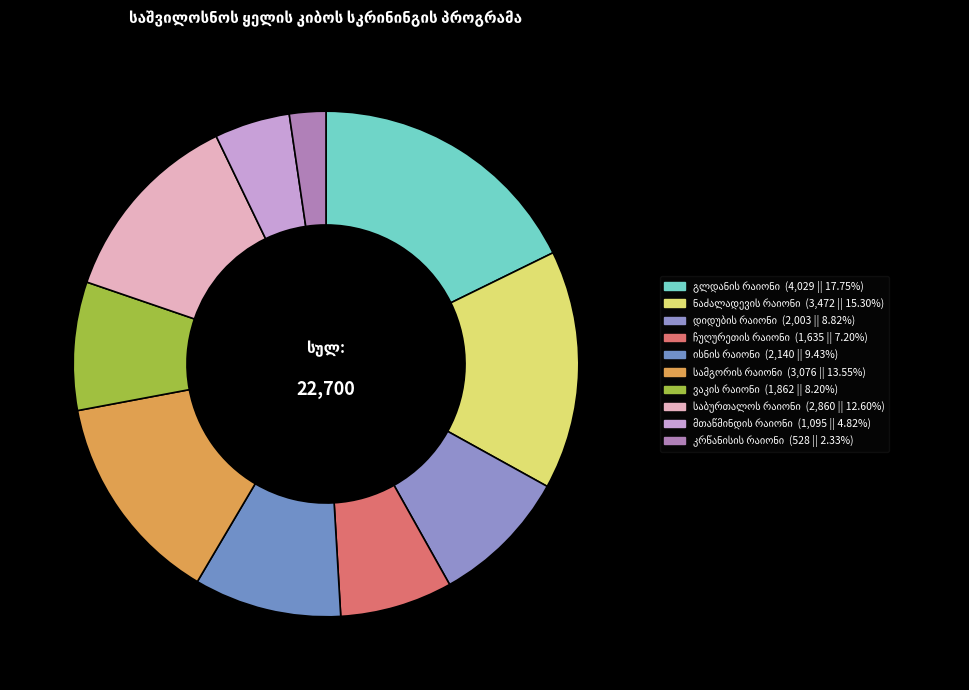

To the nearest percent, what is the difference between the ისნის რაიონი and საბურთალოს რაიონი slice percentages?

3%